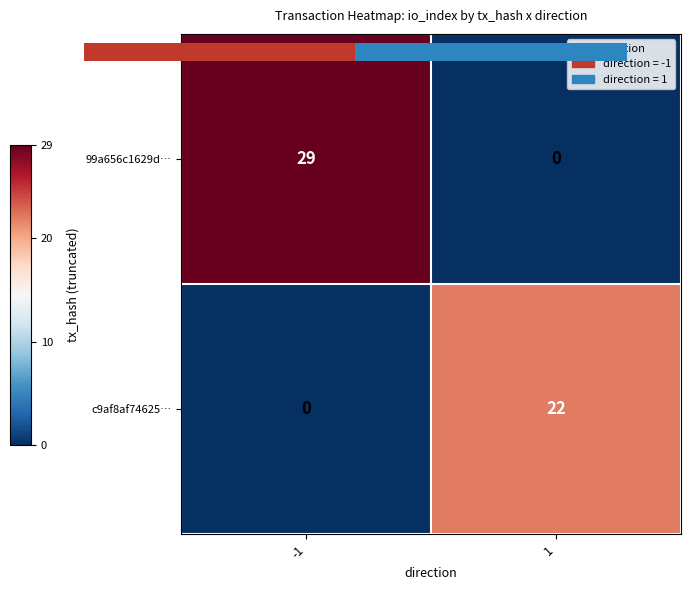

List the series in order of their overall mean, highest first.

99a656c1629d…, c9af8af74625…